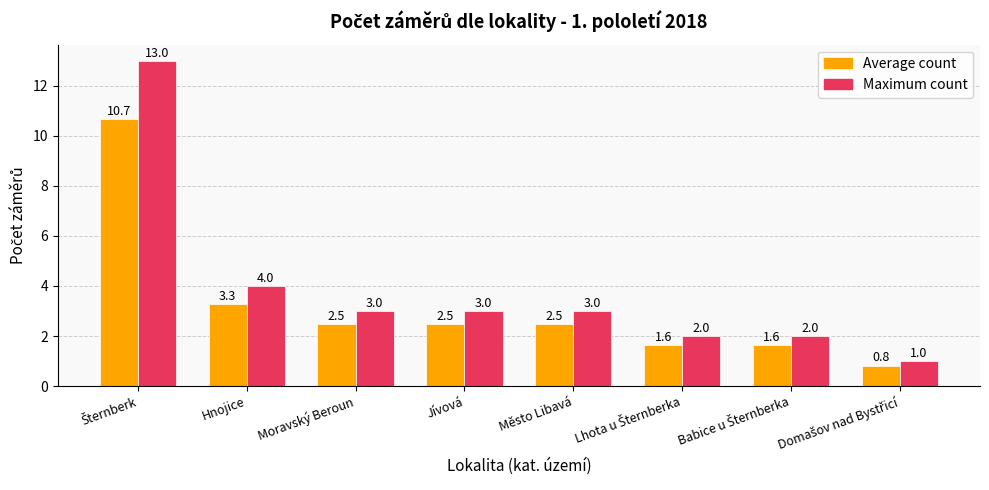

How many categories are shown in the chart?

8